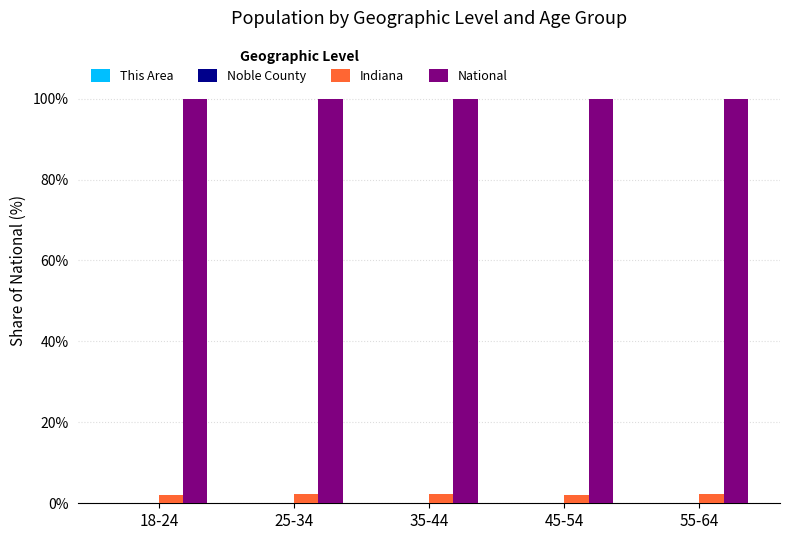

The National series shows 43.1 at 45-54. True or false?

False